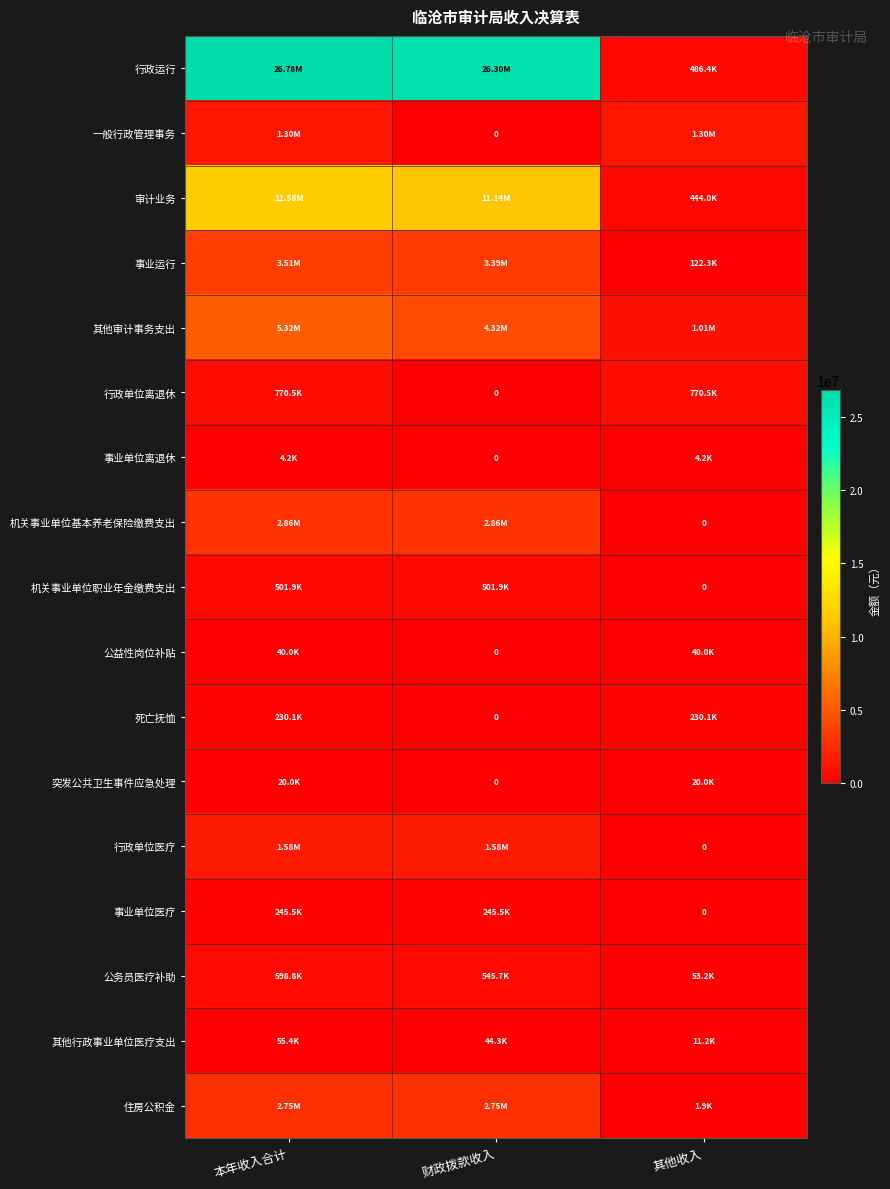

How many data points does each series have?

3